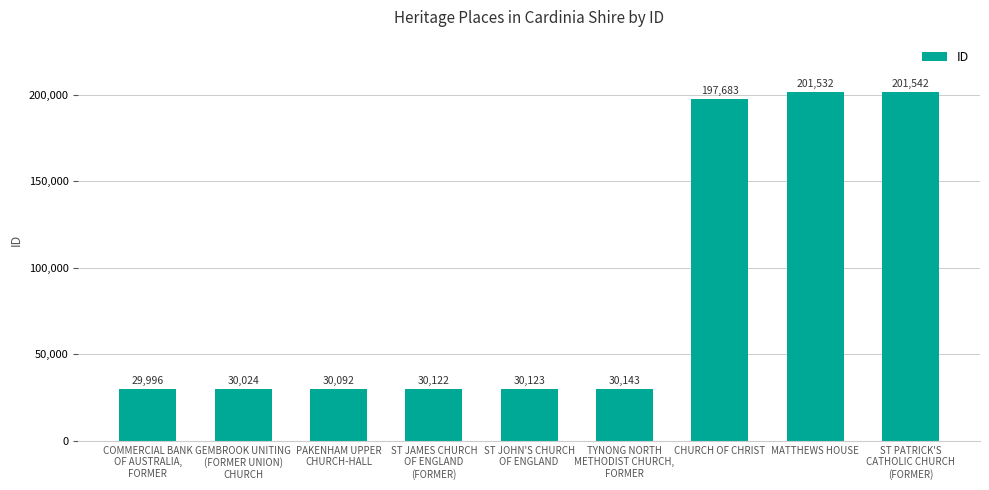

What is the change in value from PAKENHAM UPPER
CHURCH-HALL to ST PATRICK'S
CATHOLIC CHURCH
(FORMER)?

+171450